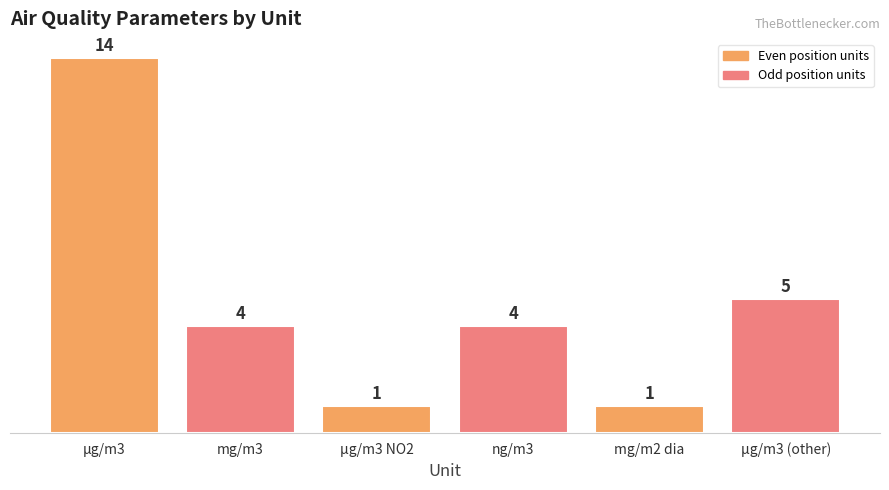

Reading left to right, what are all the values shown in this chart?

µg/m3=14	mg/m3=4	µg/m3 NO2=1	ng/m3=4	mg/m2 dia=1	µg/m3 (other)=5